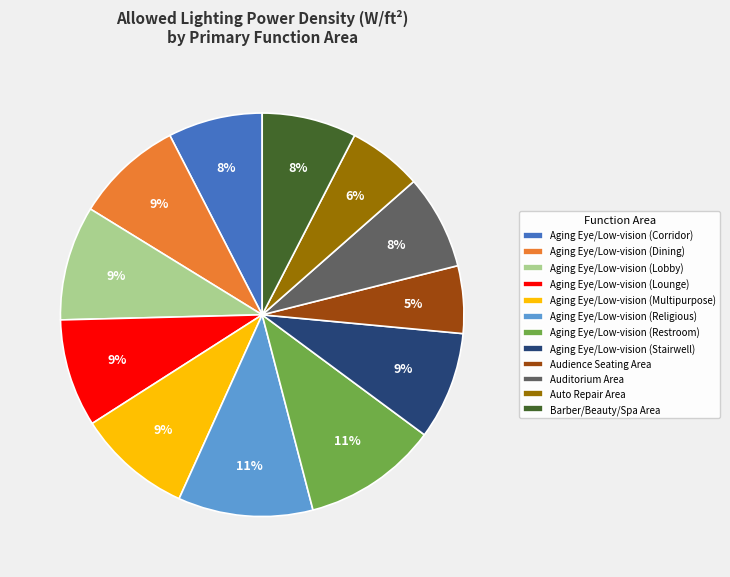

To the nearest percent, what is the average slice percentage?

8%